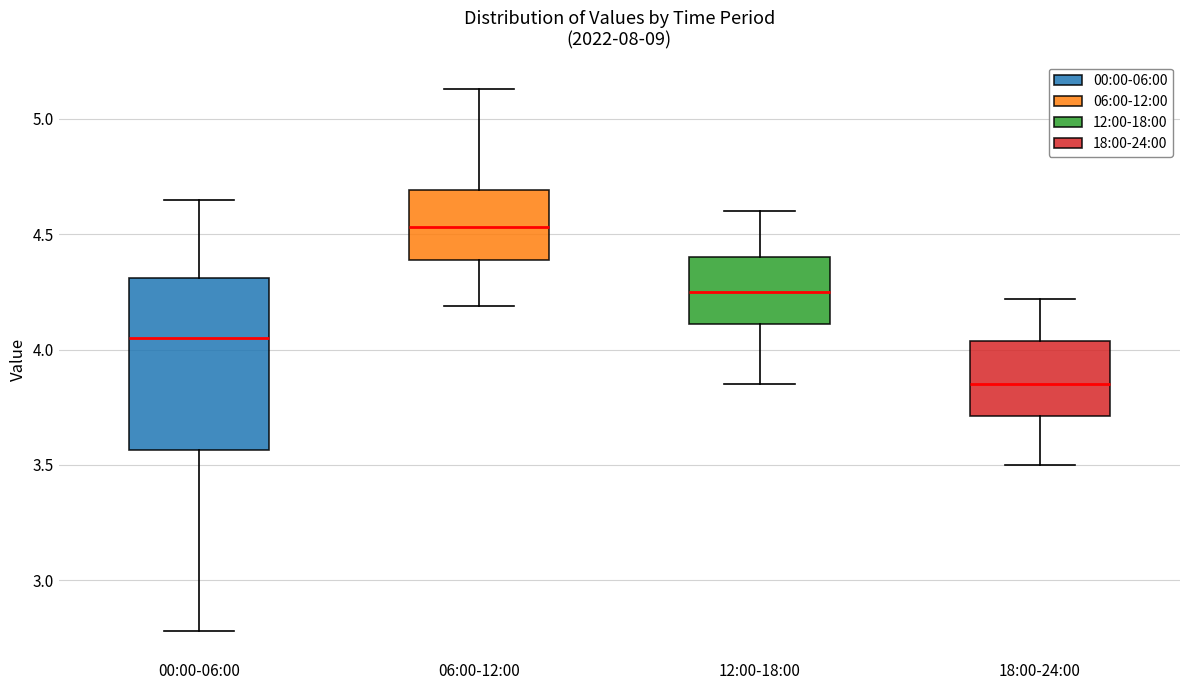

Which box has the lowest median line?

18:00-24:00